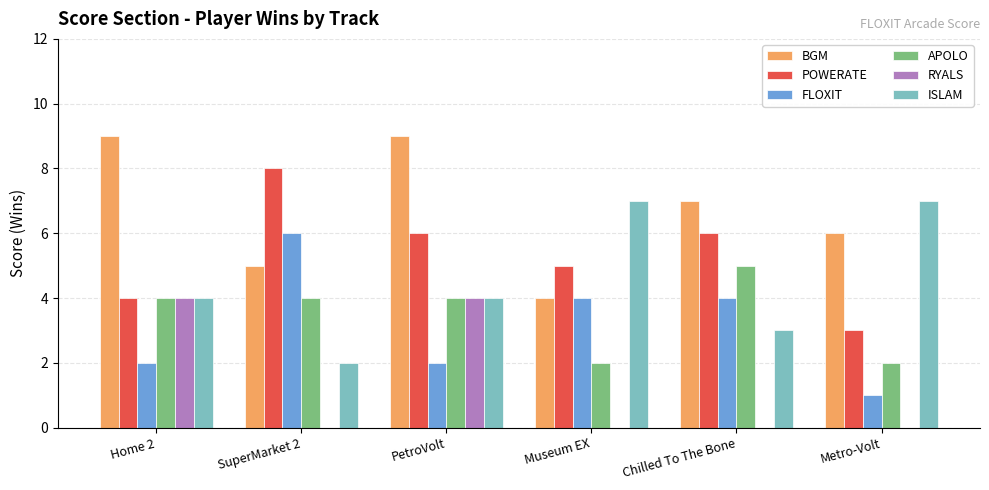

Which series changed the most between Museum EX and Metro-Volt?

FLOXIT